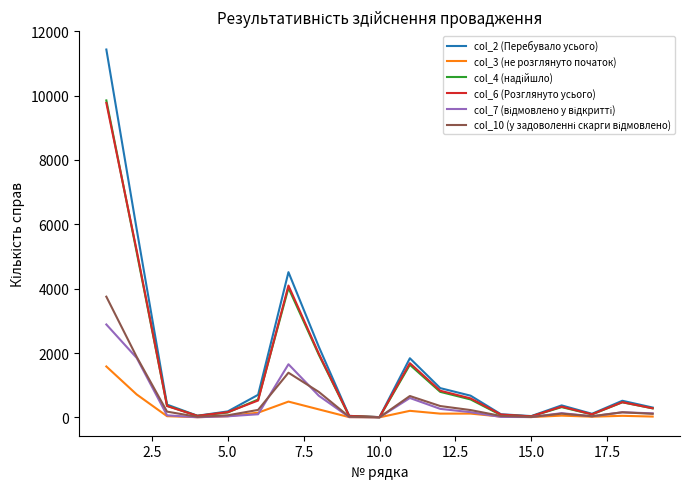

Which series has the widest spread of values?

col_2 (Перебувало усього)